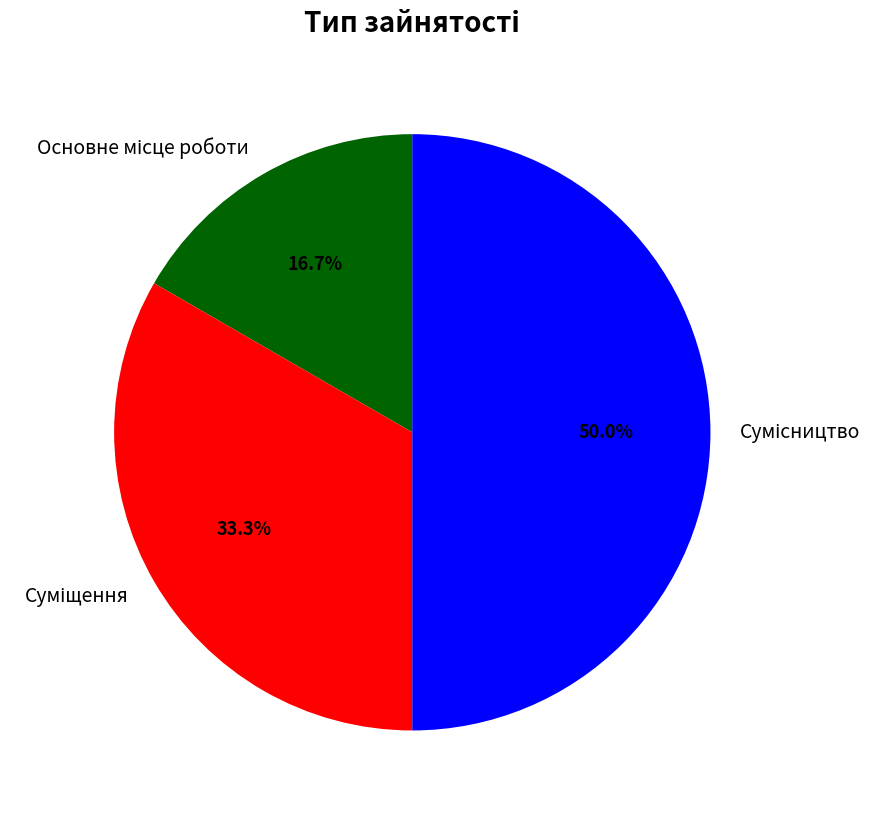

What percentage do Суміщення and Основне місце роботи together represent?

50.0%